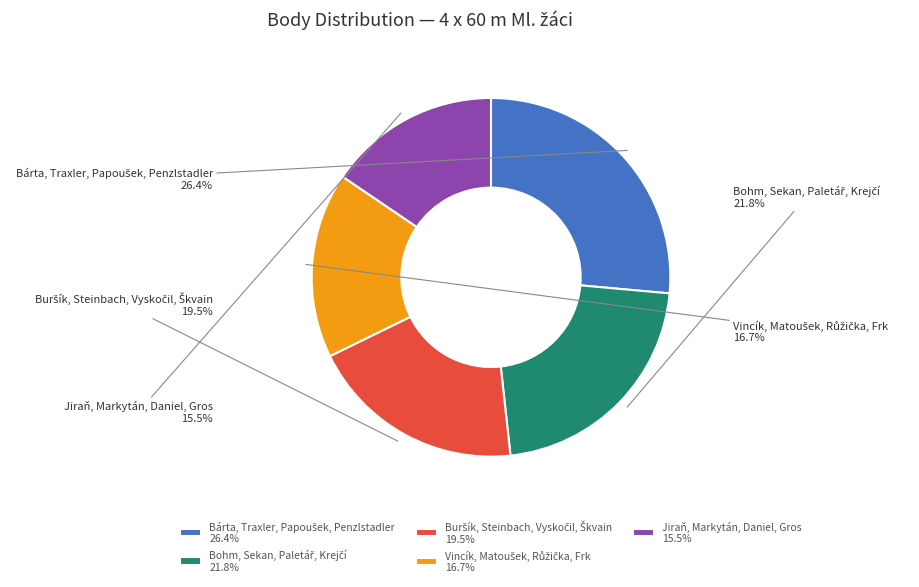

Is there a majority slice in this chart?

No